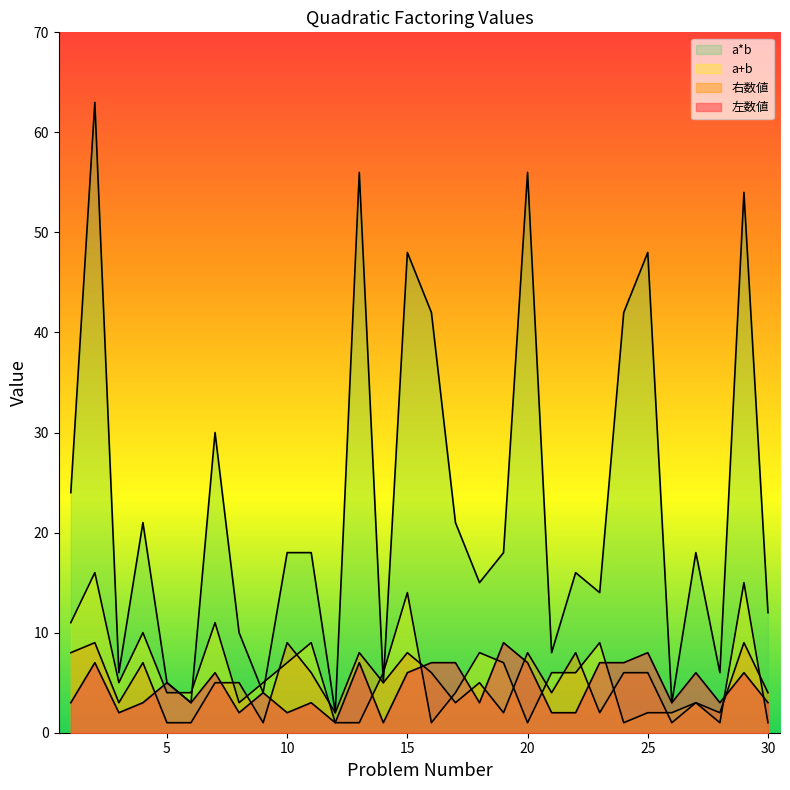

Count the number of data series in this chart.

4